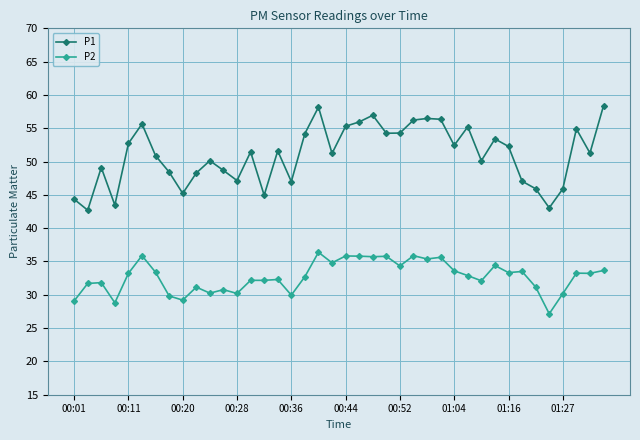

What is the greatest value displayed?

58.4